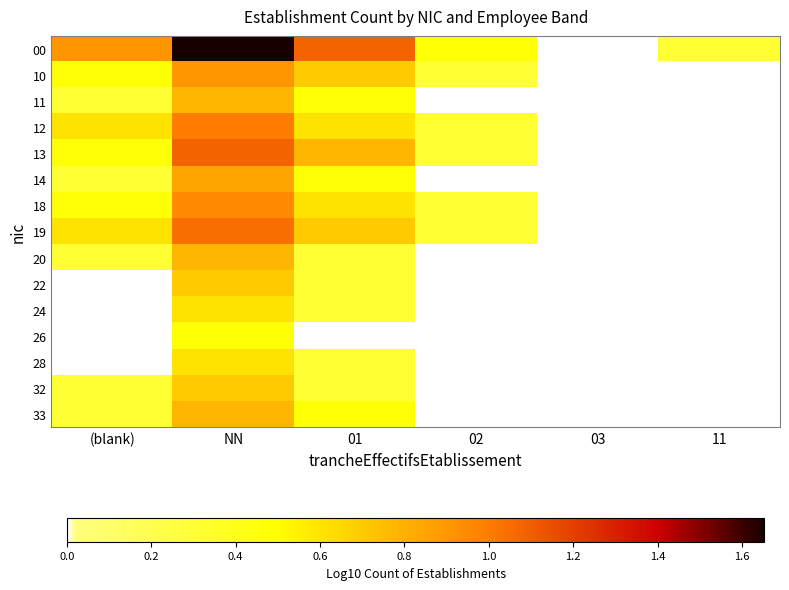

Which series changed the most between NN and 01?

00